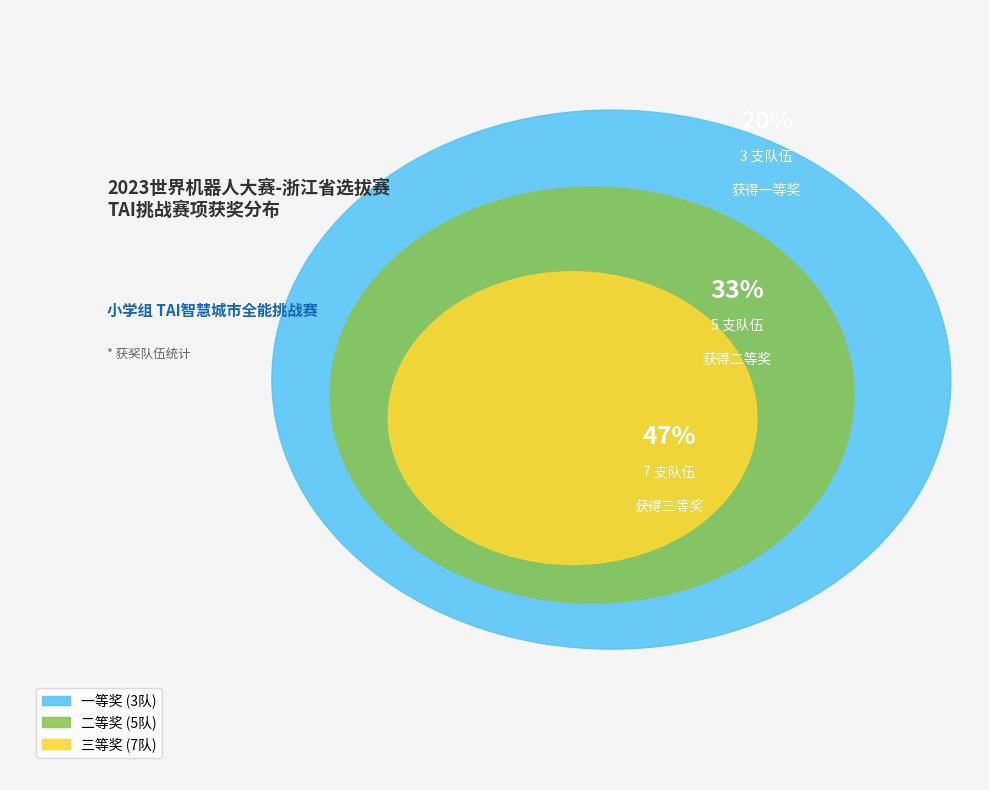

What is the change in value from 二等奖 to 三等奖?

+2